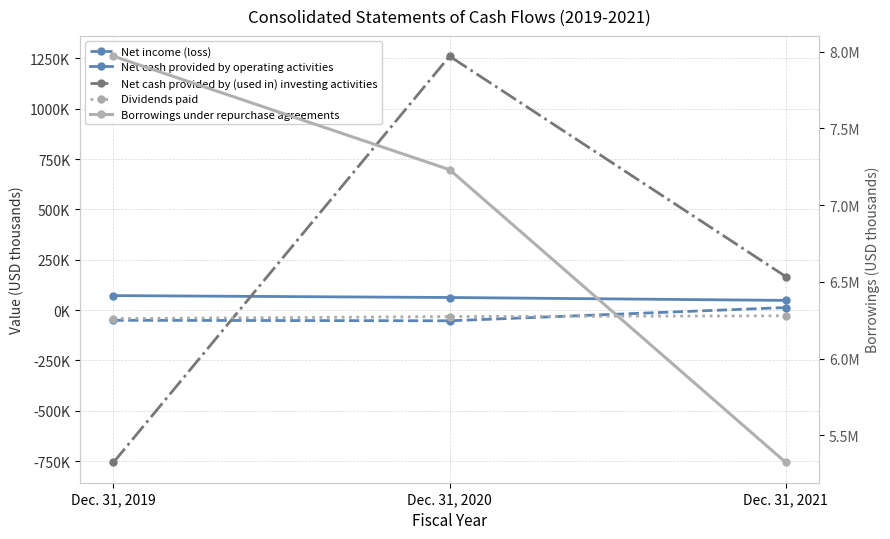

How many categories are shown in the chart?

3